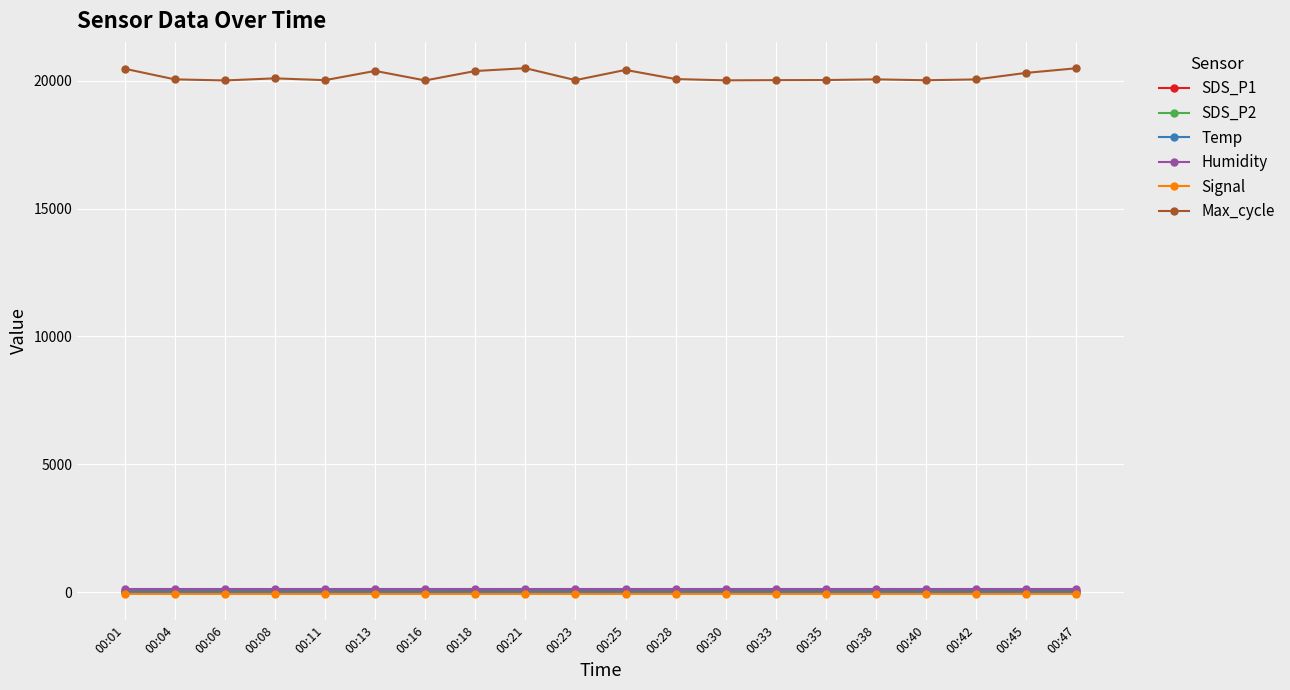

True or false: Max_cycle has more than 1 interior local peaks.

True